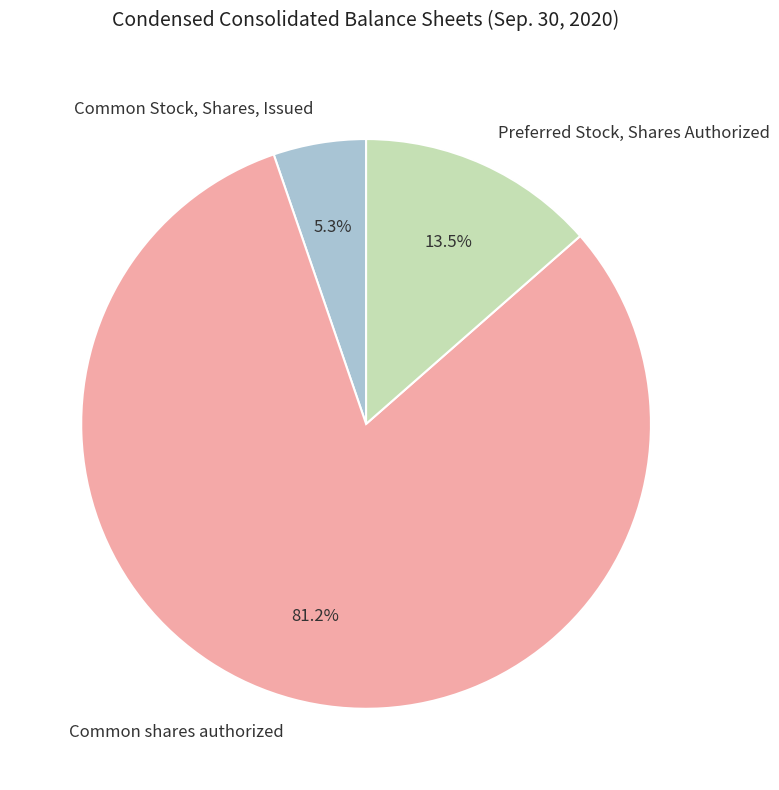

To the nearest percent, what is the combined percentage of Preferred Stock, Shares Authorized and Common shares authorized?

95%